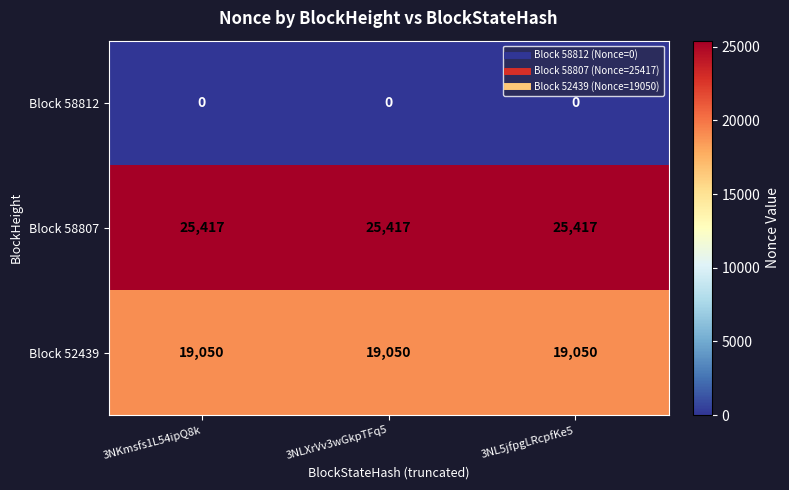

At 3NL5jfpgLRcpfKe5, list the series in order from smallest to largest.

Block 58812, Block 52439, Block 58807